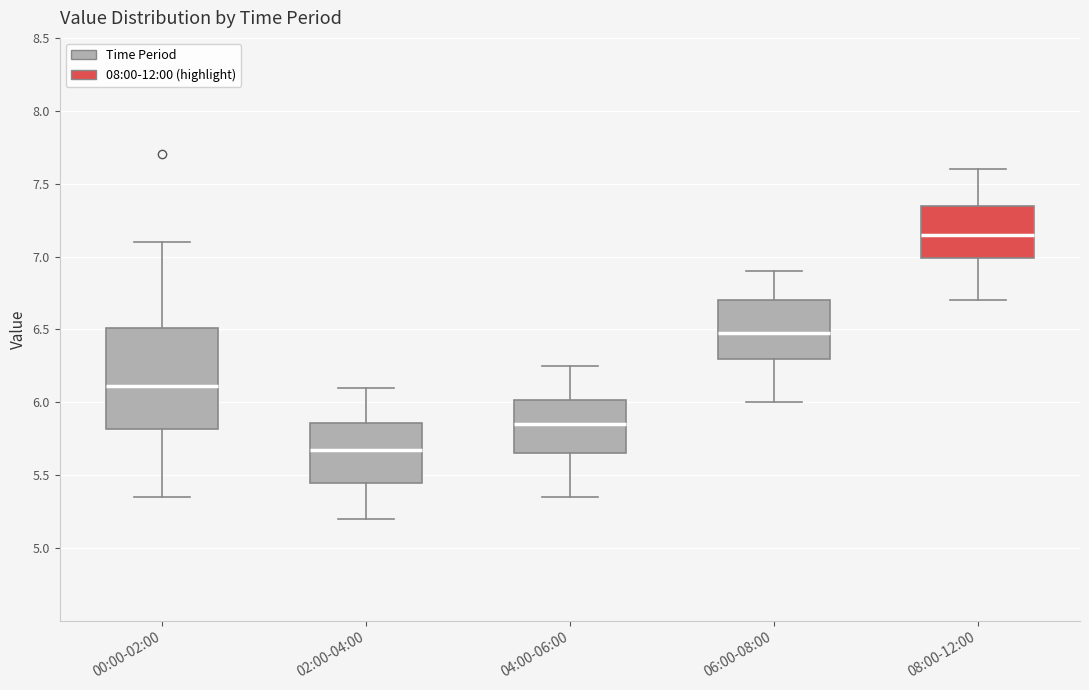

Where does the median line of the box for 02:00-04:00 sit on the y-axis? The values are not printed on the chart, so give them approximately, as read against the axis.

5.70